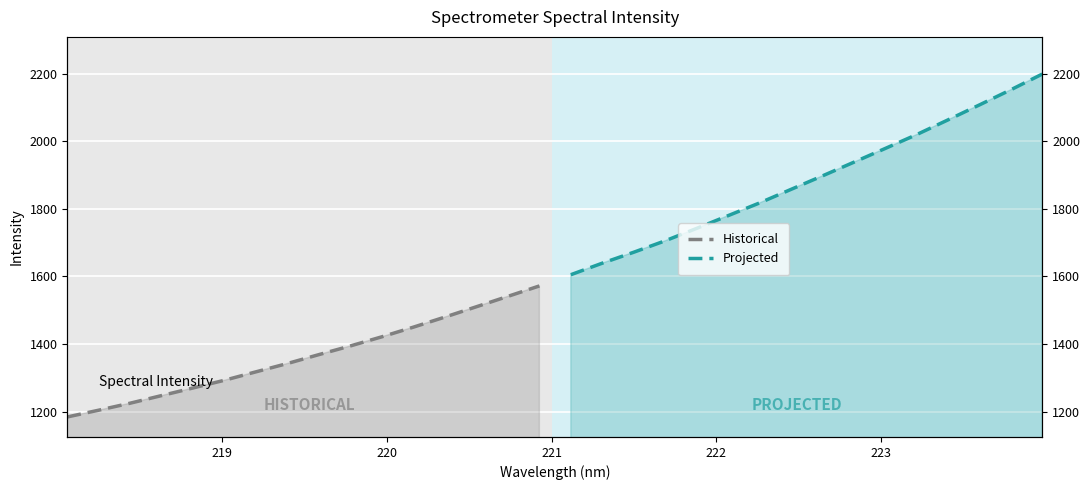

Which series has the largest total across all categories?

Projected